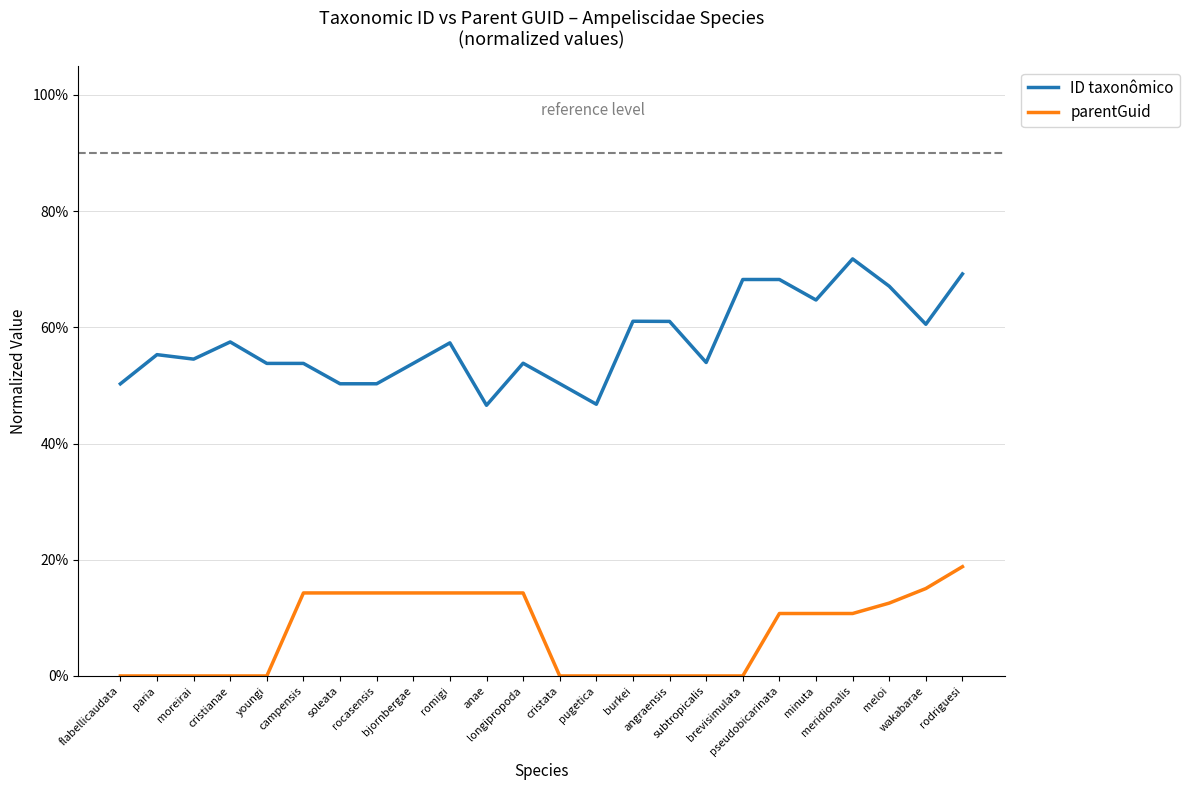

Read the ID taxonômico value at cristata.

0.5